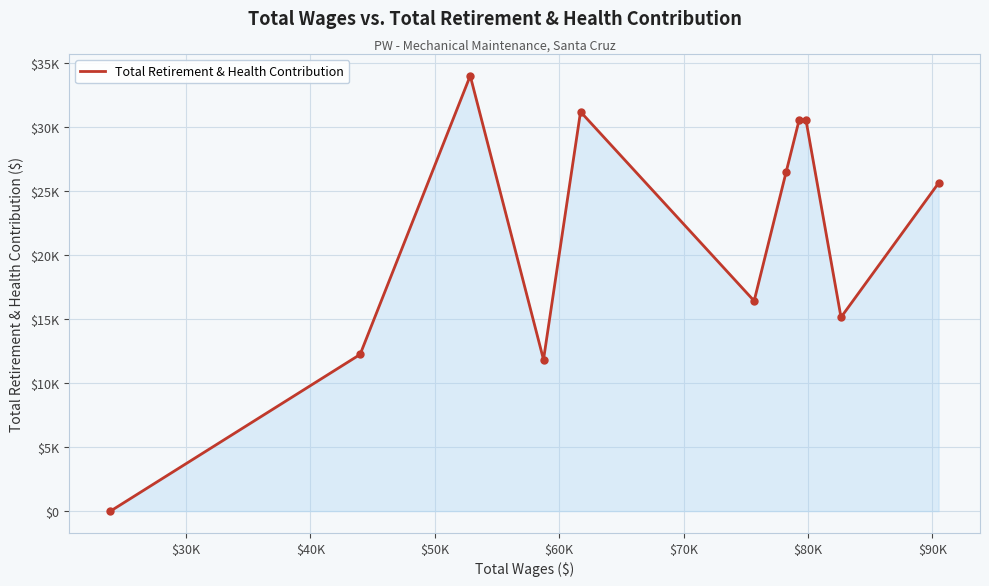

Does the chart display data point markers on the line(s)?

No